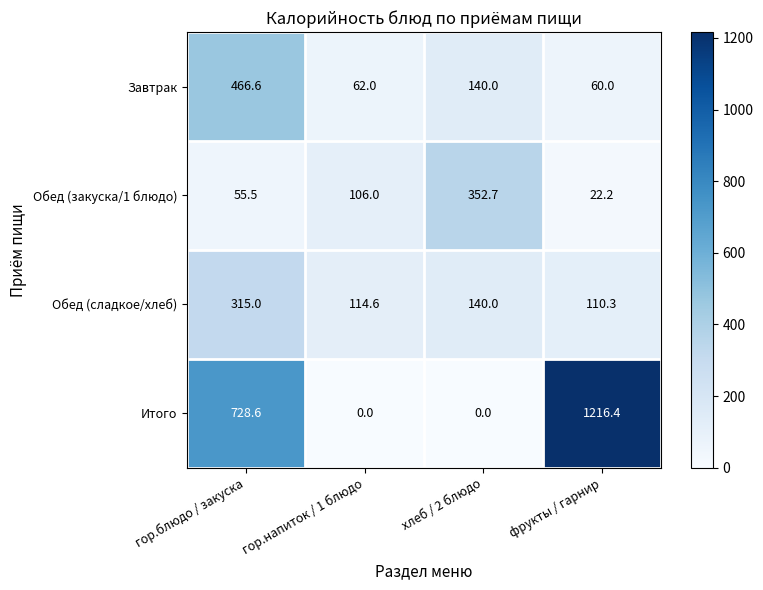

Where is Обед (закуска/1 блюдо) nearest to the value 187?

гор.напиток / 1 блюдо